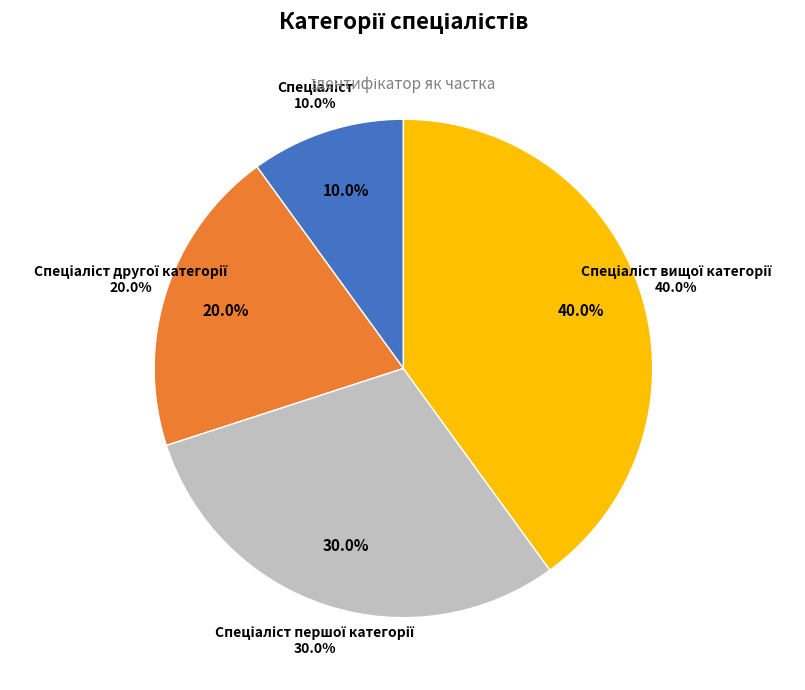

Rank the categories by value from lowest to highest.

Спеціаліст, Спеціаліст другої категорії, Спеціаліст першої категорії, Спеціаліст вищої категорії